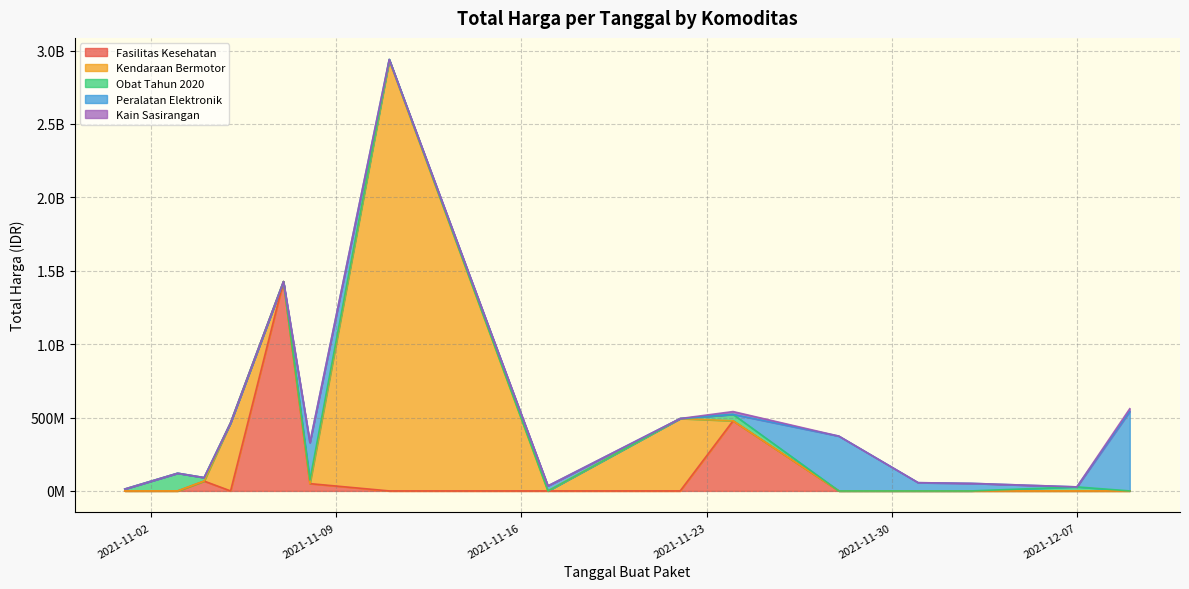

Does the chart display data point markers on the line(s)?

No